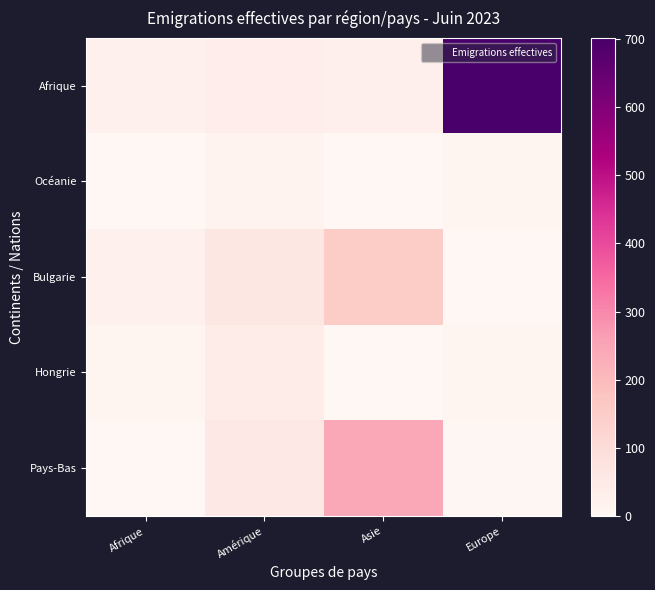

Which series has the widest spread of values?

Afrique